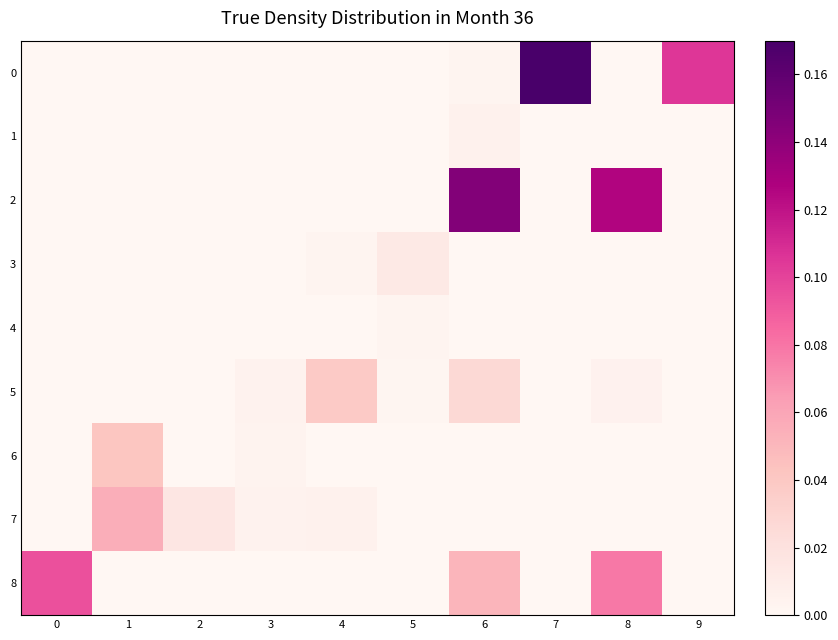

Between 7 and 0, which is larger?

7